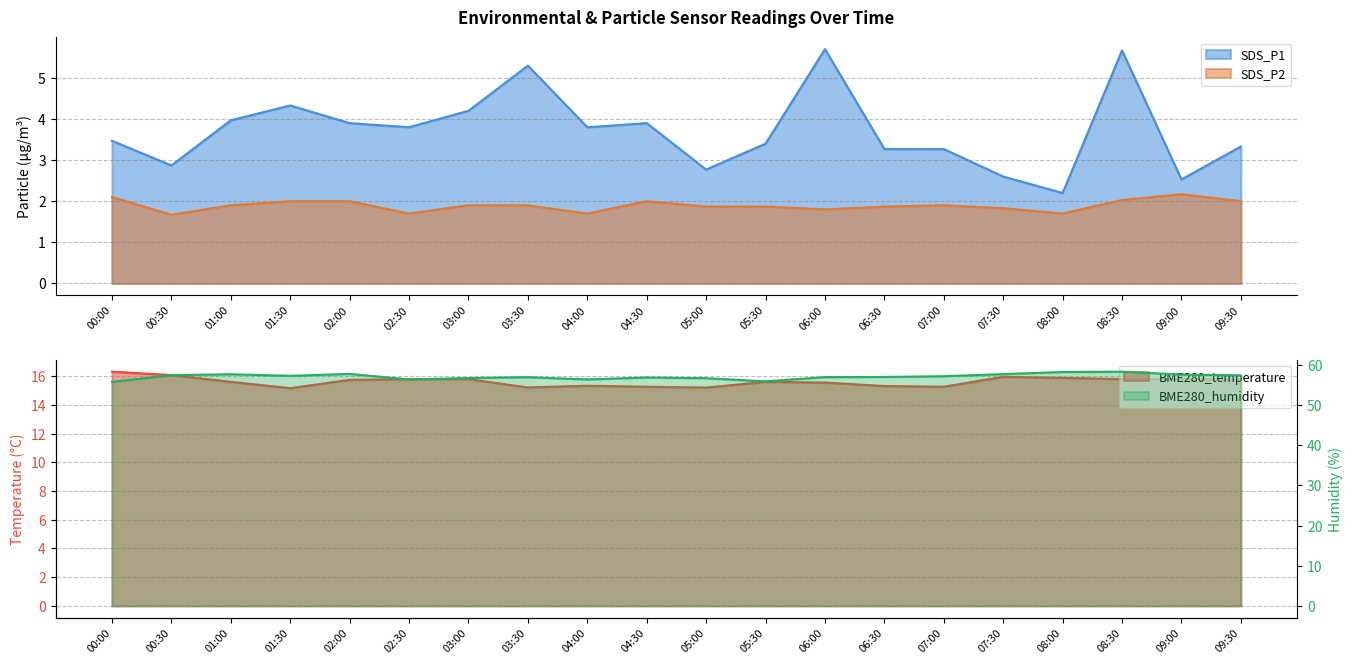

How many data points in BME280_humidity are above 57?

11